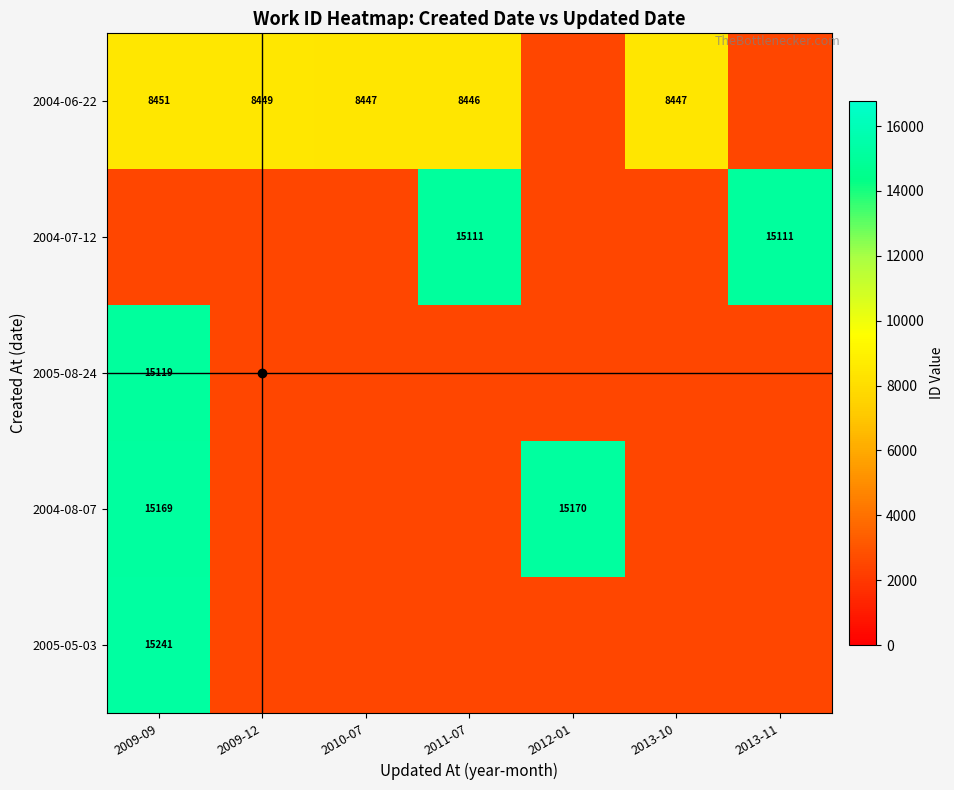

The value of 2005-08-24 at 2009-09 is 3945.8. True or false?

False